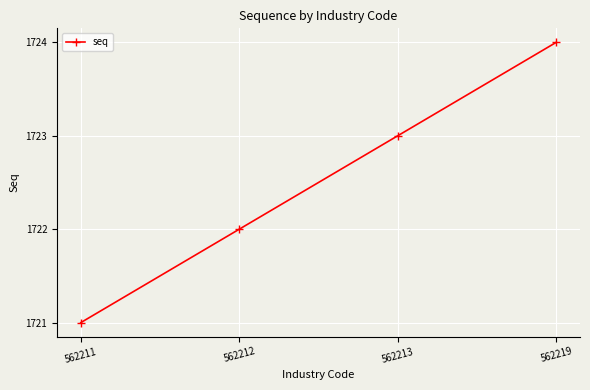

What is the value of the 1st point from the left?

1721